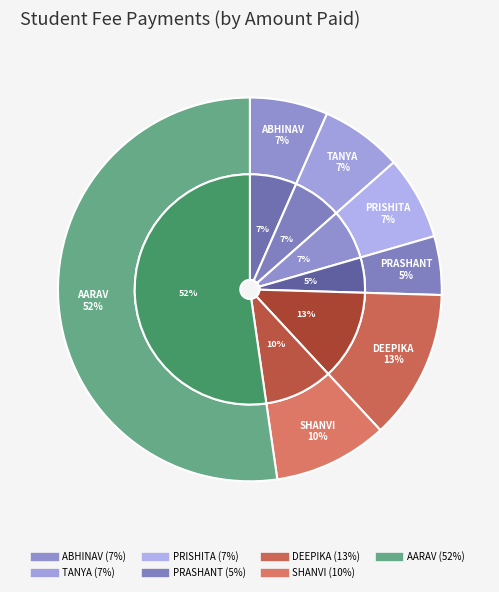

Rank the categories by value from lowest to highest.

PRASHANT KACHHAP, ABHINAV SINHA, TANYA SINHA, PRISHITA ALEY, SHANVI RAJ, DEEPIKA SHARMA, AARAV KACHHAP